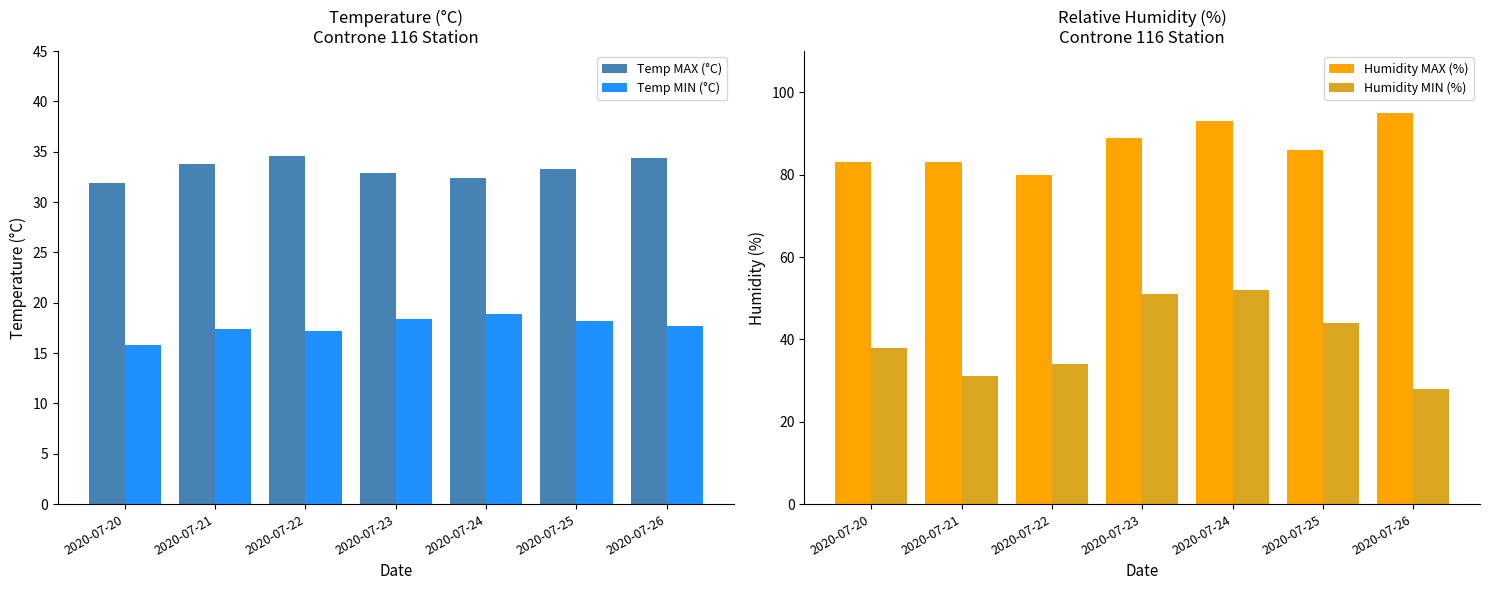

What is the minimum value for Humidity MAX (%)?

80